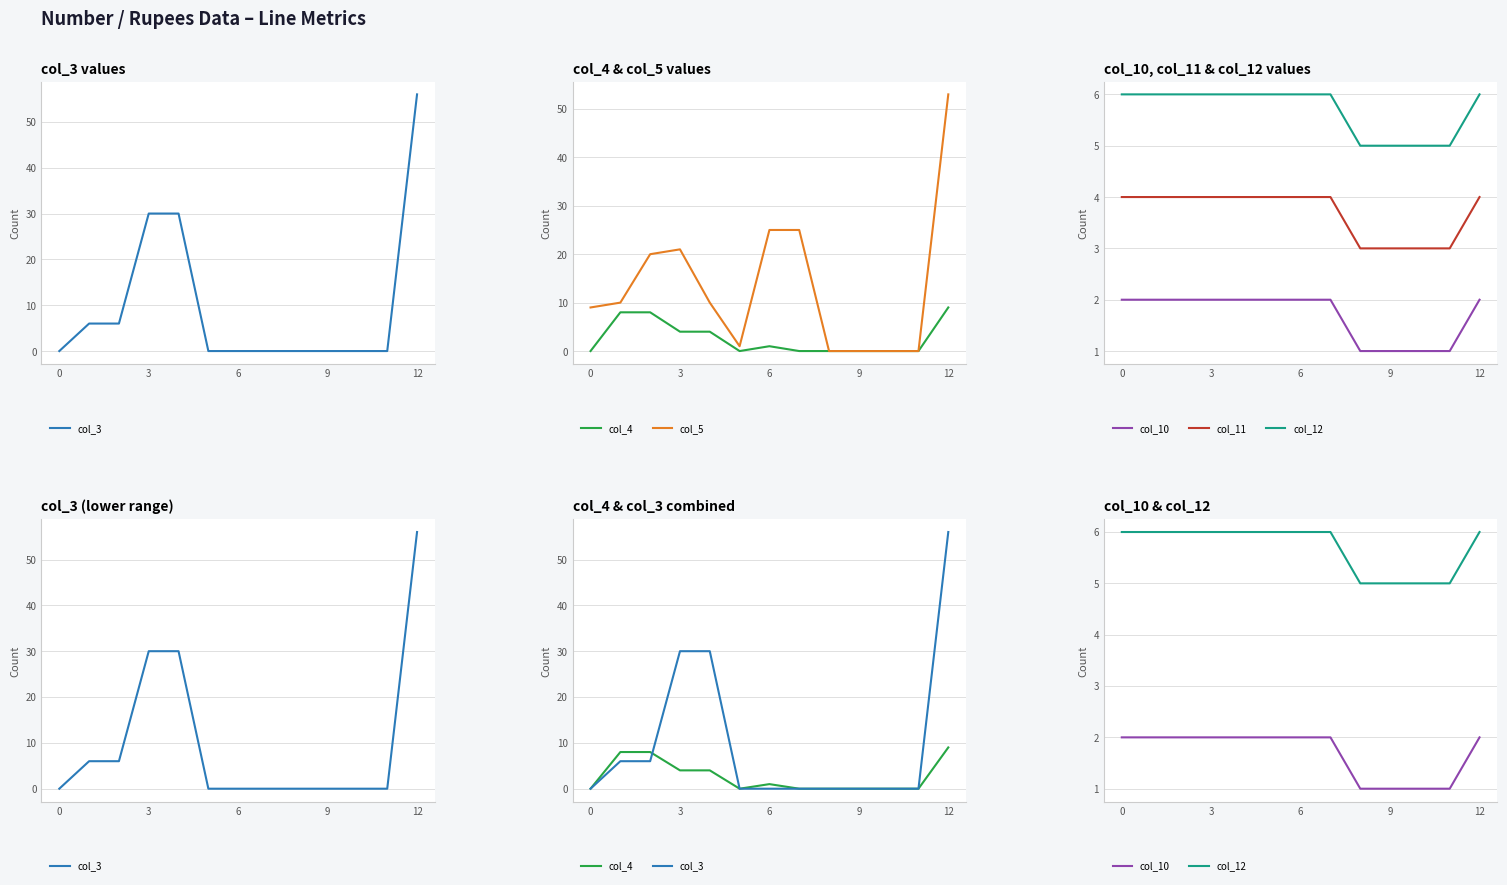

What is the value of the col_10 point at the 6th from the left?

2